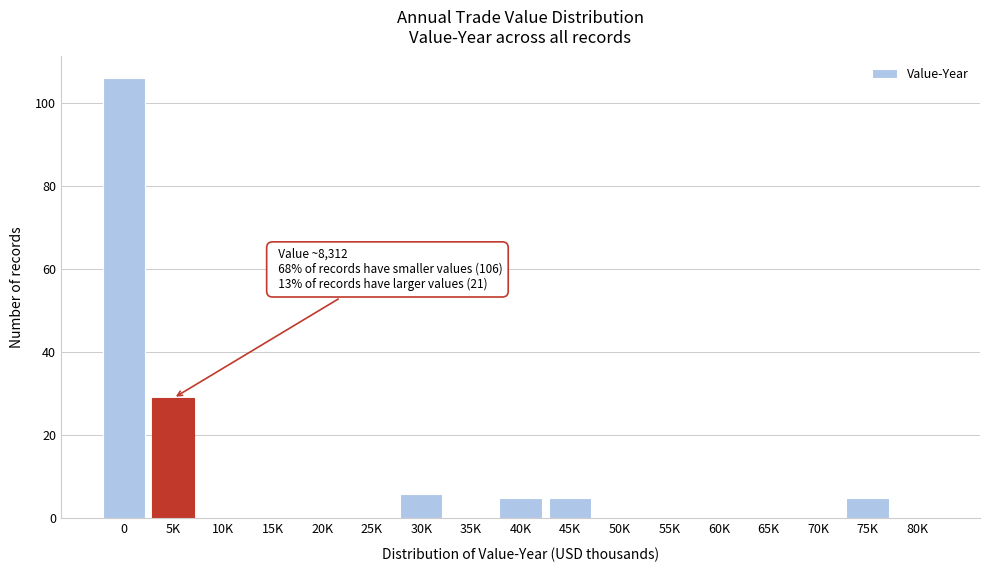

Reading left to right, what are all the values shown in this chart?

0=106	5K=29	10K=0	15K=0	20K=0	25K=0	30K=6	35K=0	40K=5	45K=5	50K=0	55K=0	60K=0	65K=0	70K=0	75K=5	80K=0